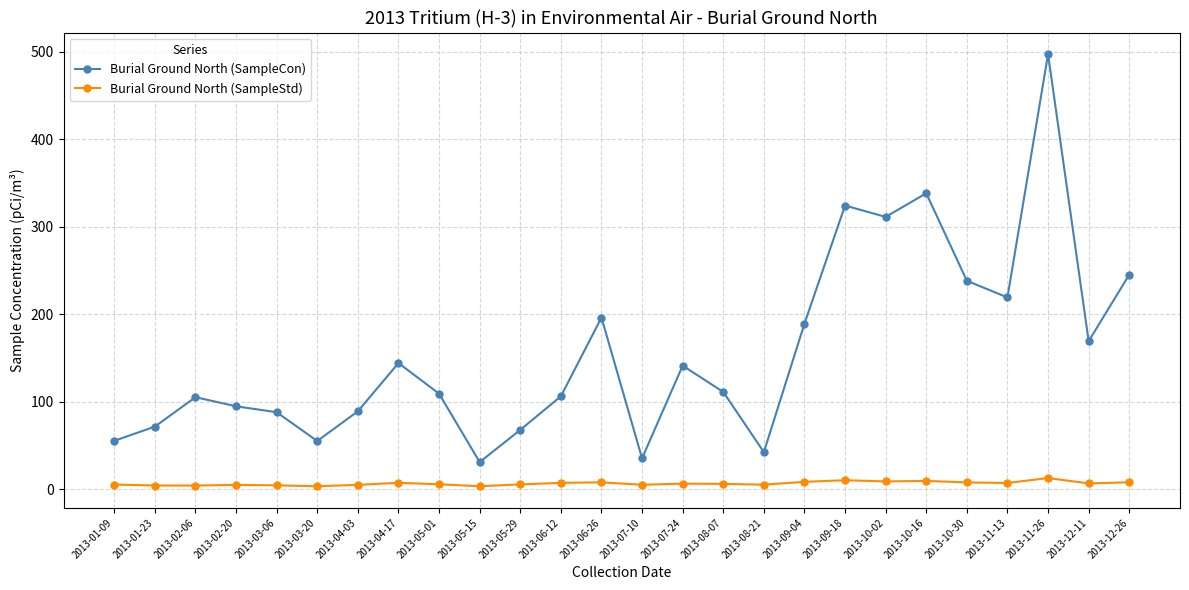

What is the greatest value displayed?

497.0